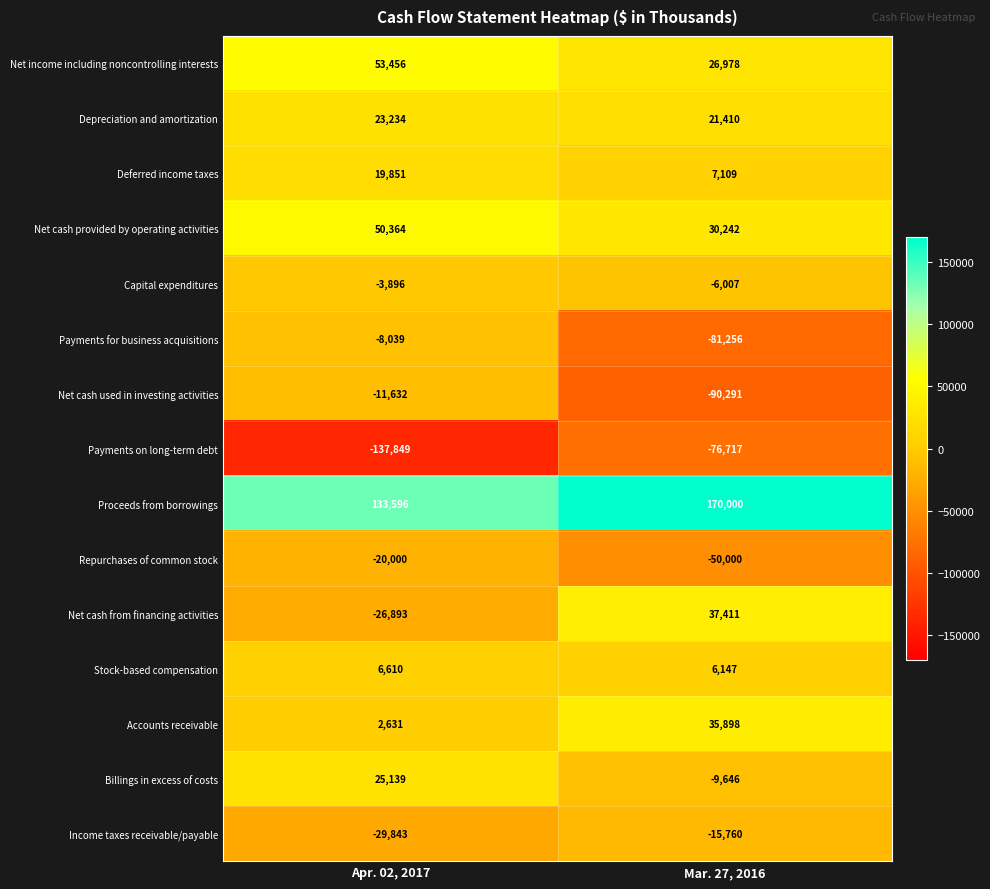

Which category has the lowest value in the Accounts receivable series?

Apr. 02, 2017